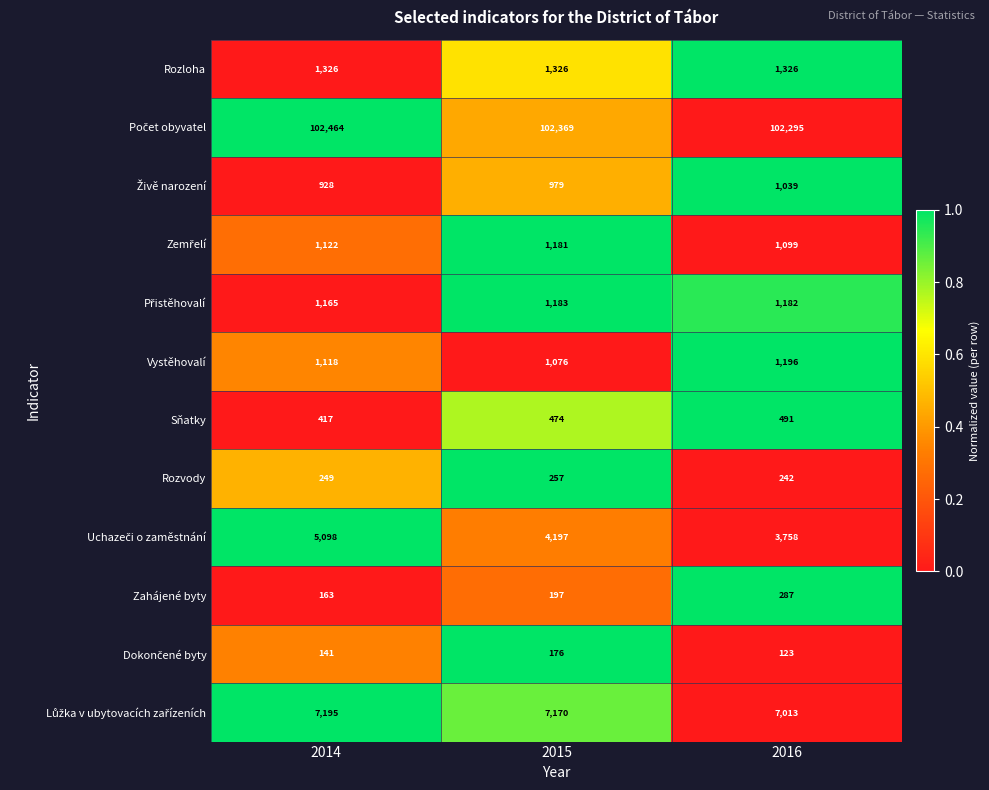

What is the difference between the highest and lowest values at 2014?

102323